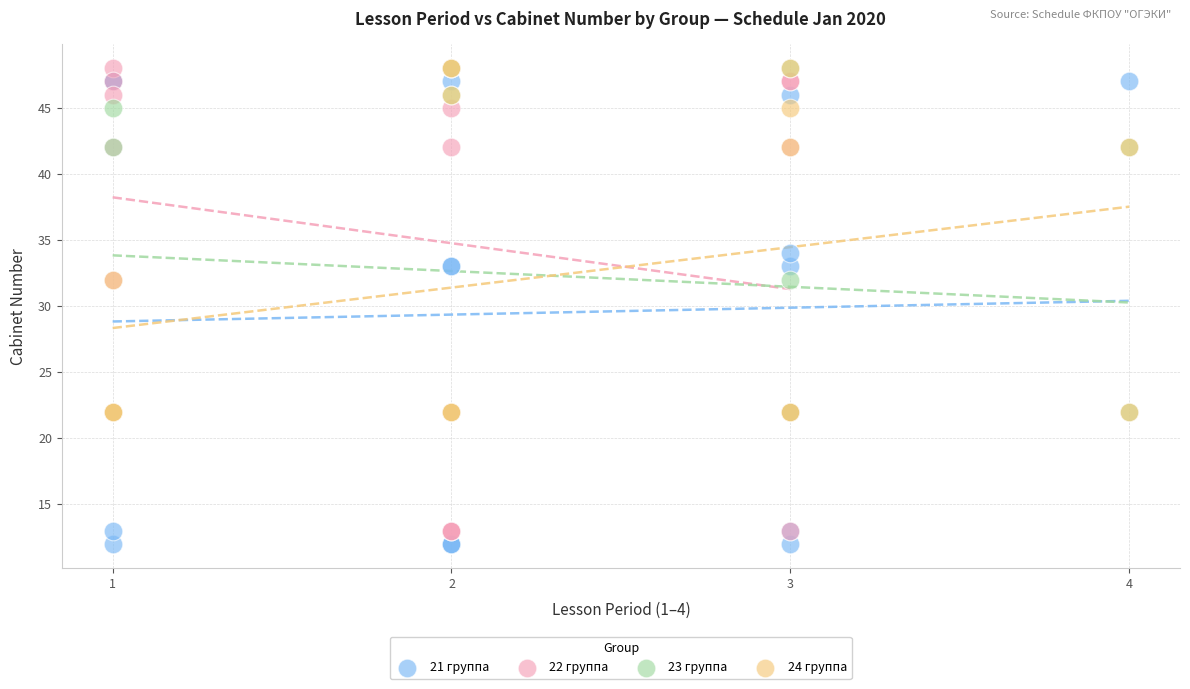

What are all the series names shown in the legend?

21 группа, 22 группа, 23 группа, 24 группа